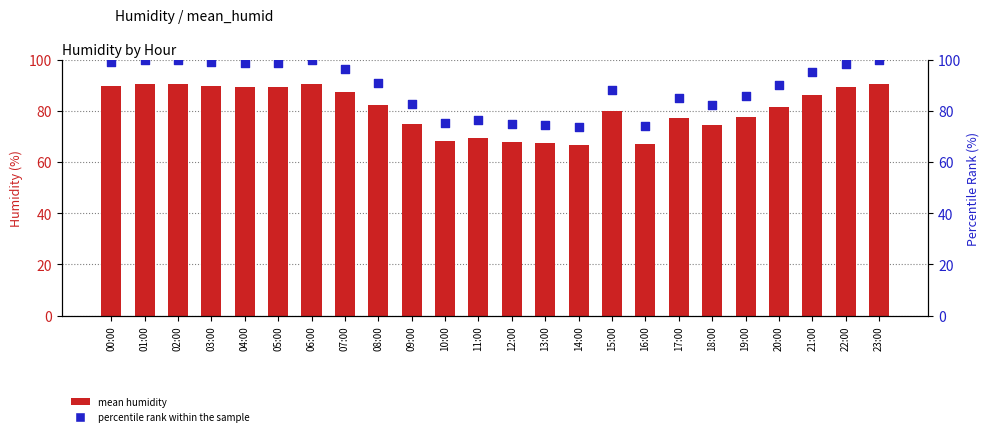

Which series has the largest Y range (max minus min)?

percentile rank within the sample